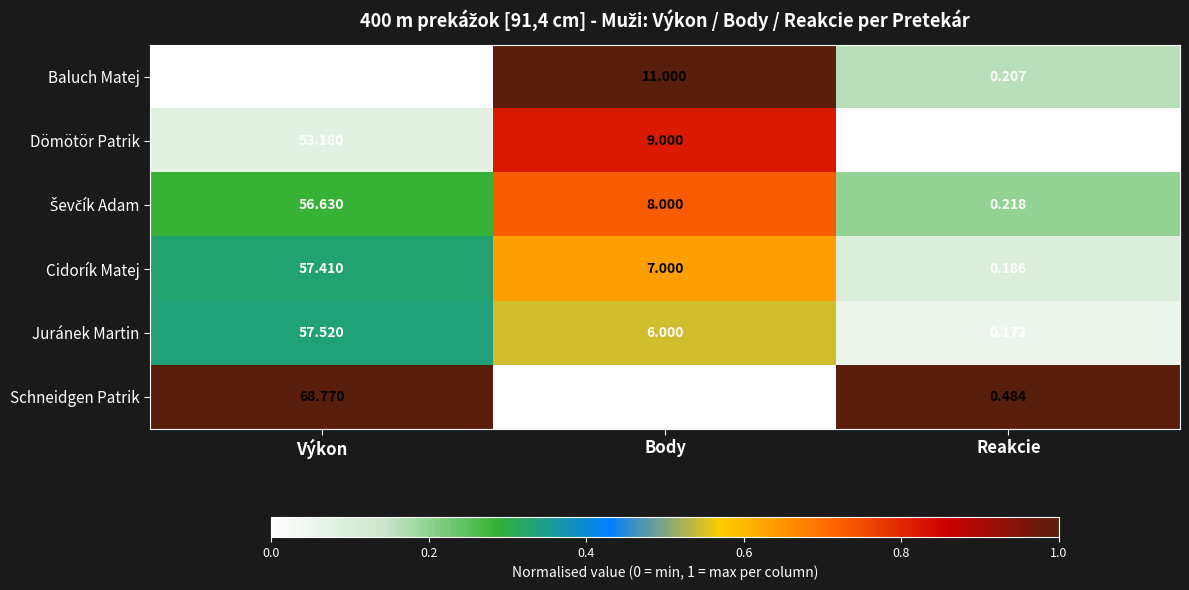

Which series has the largest total across all categories?

Schneidgen Patrik